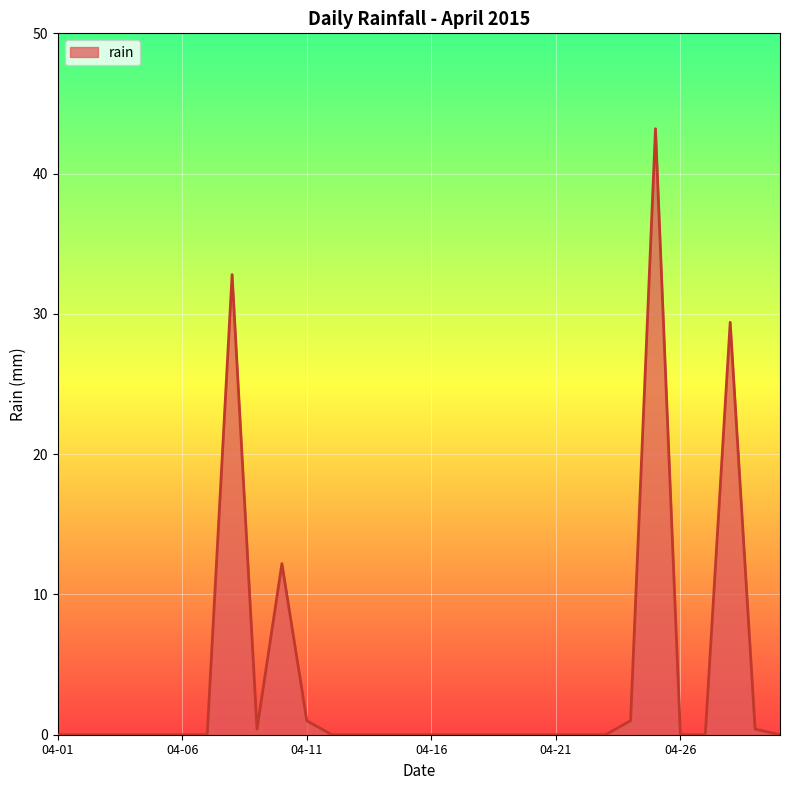

What is the maximum value shown in the chart?

43.2